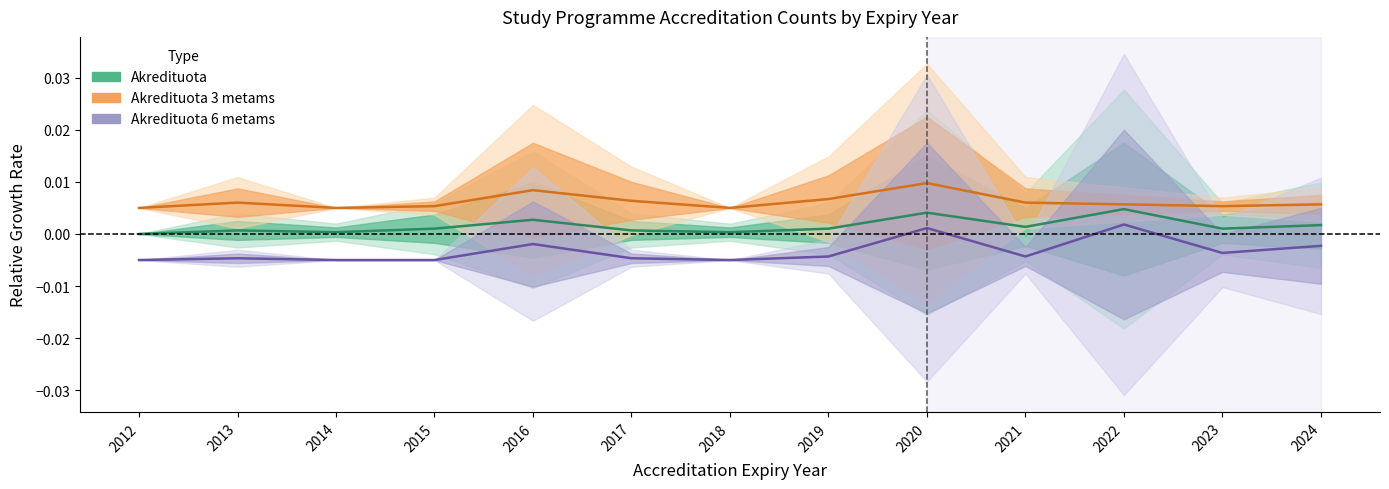

List the series in order of their peak value, lowest first.

Akredituota 6 metams, Akredituota, Akredituota 3 metams